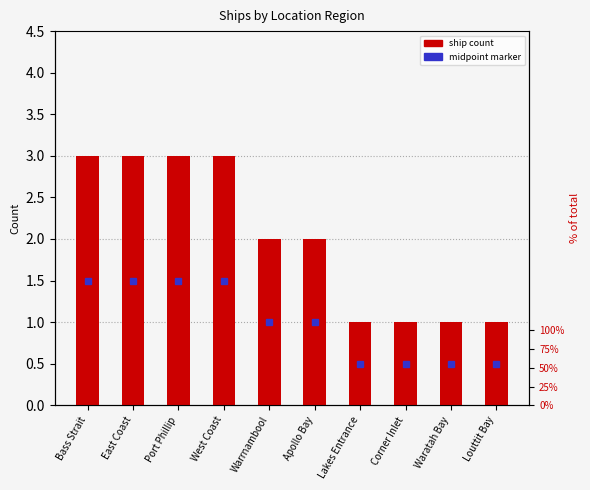

True or false: the data shows 1 at East Coast.

False